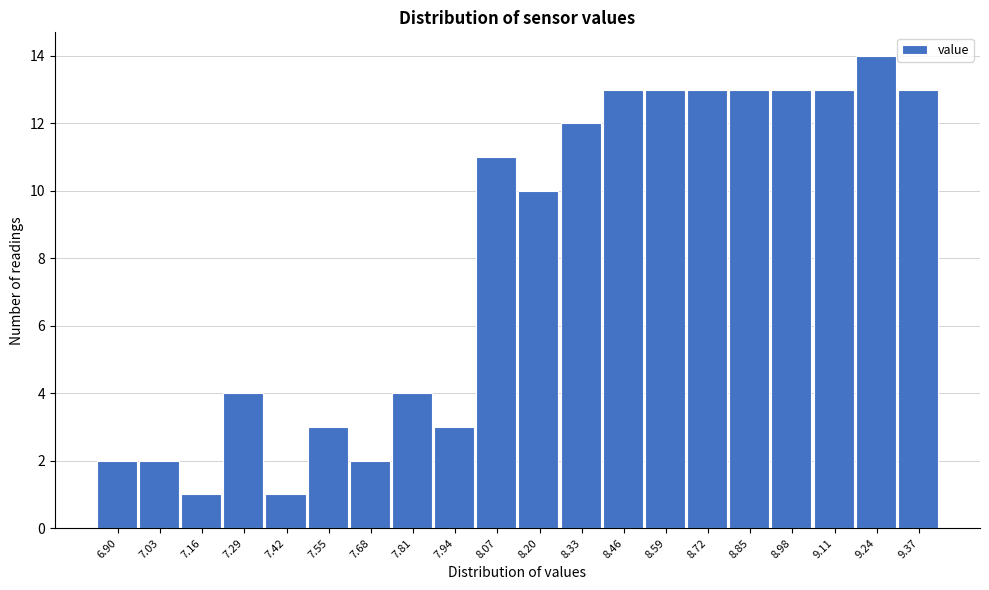

Reading right to left, transcribe all the data shown in this chart.

13	14	13	13	13	13	13	13	12	10	11	3	4	2	3	1	4	1	2	2